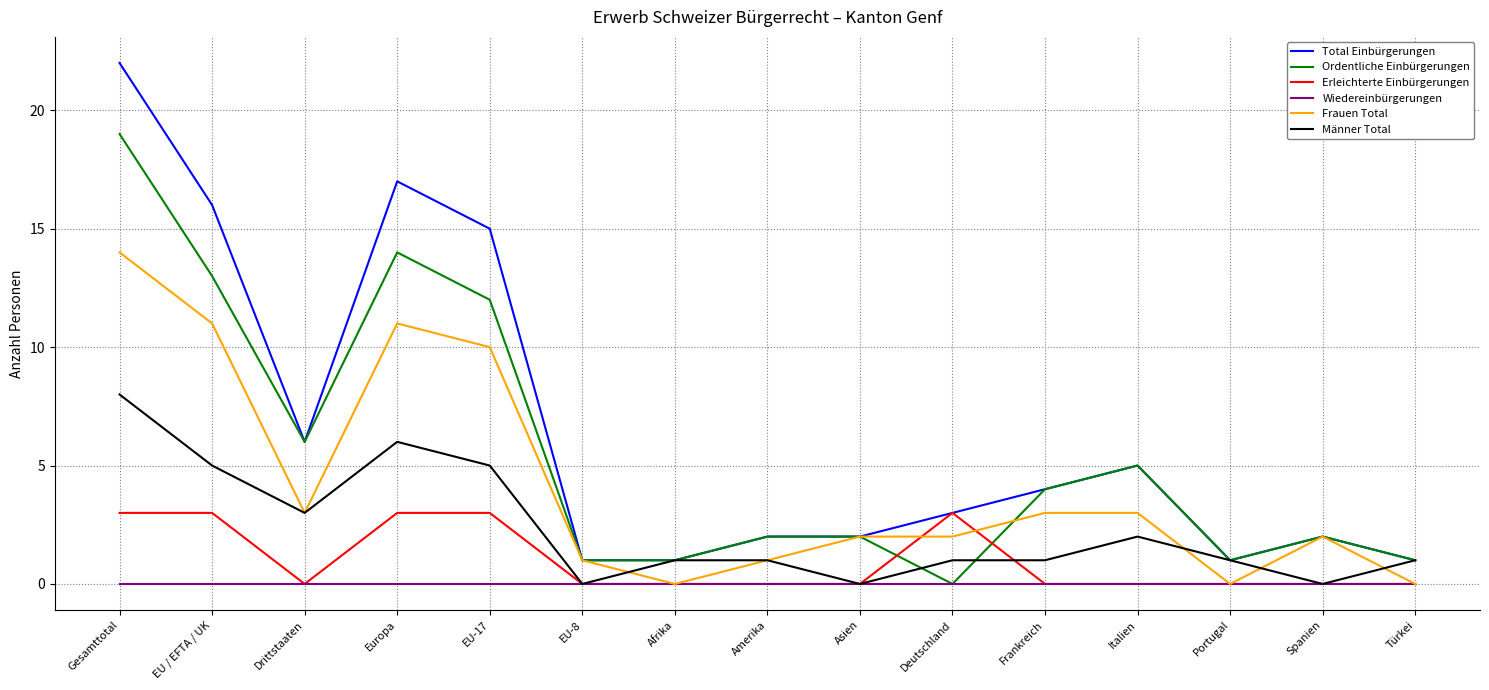

What position from the right is Portugal?

3